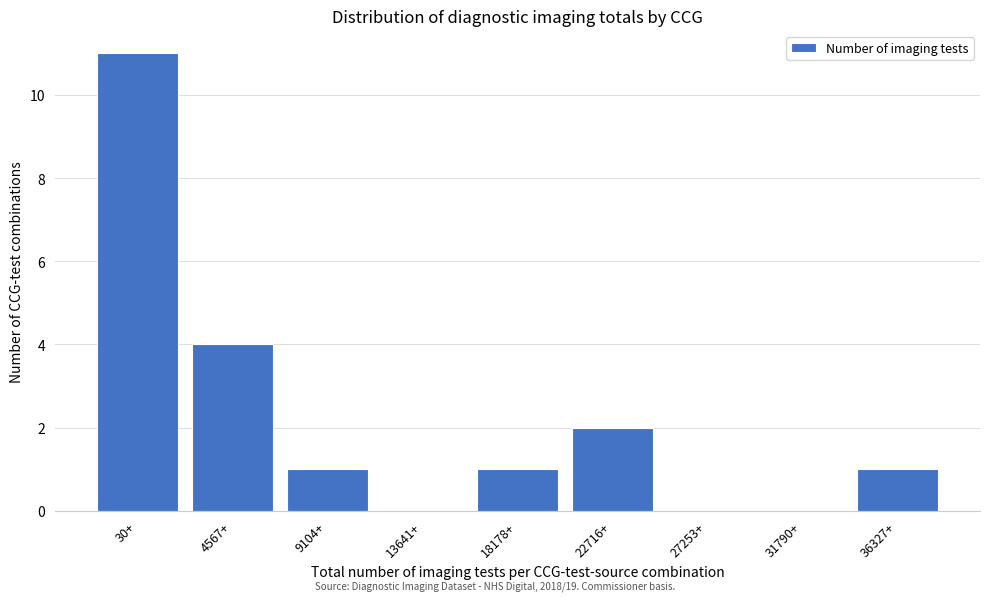

Reading right to left, transcribe all the data shown in this chart.

36327+=1	31790+=0	27253+=0	22716+=2	18178+=1	13641+=0	9104+=1	4567+=4	30+=11